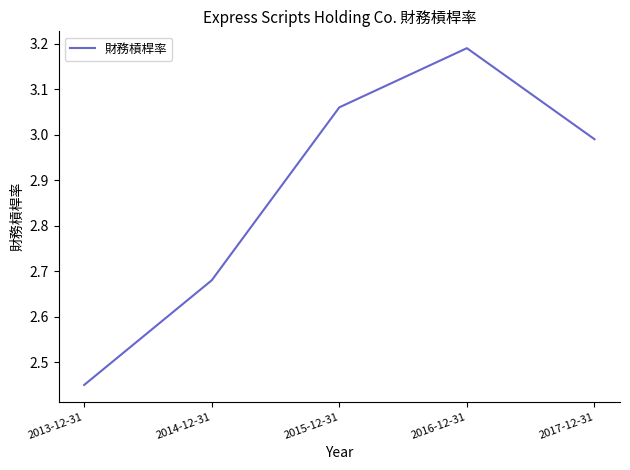

What position from the right is 2013-12-31?

5